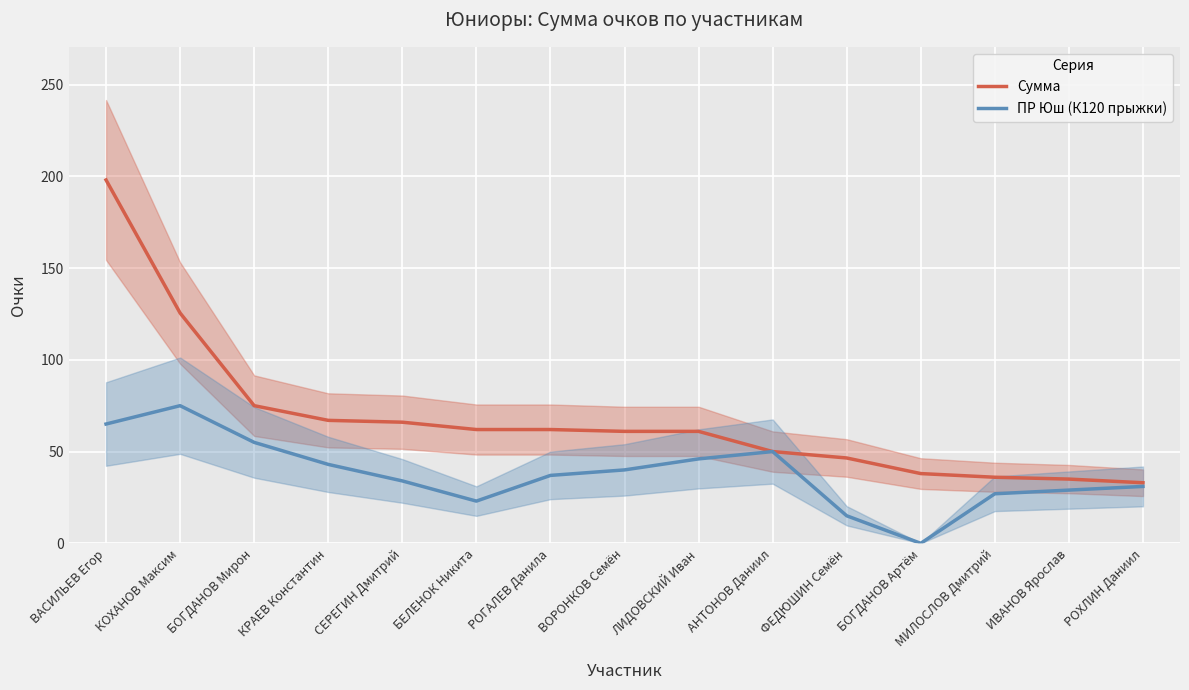

Is the value of ПР Юш (К120 прыжки) at КОХАНОВ Максим greater than the value of Сумма at БОГДАНОВ Мирон?

No